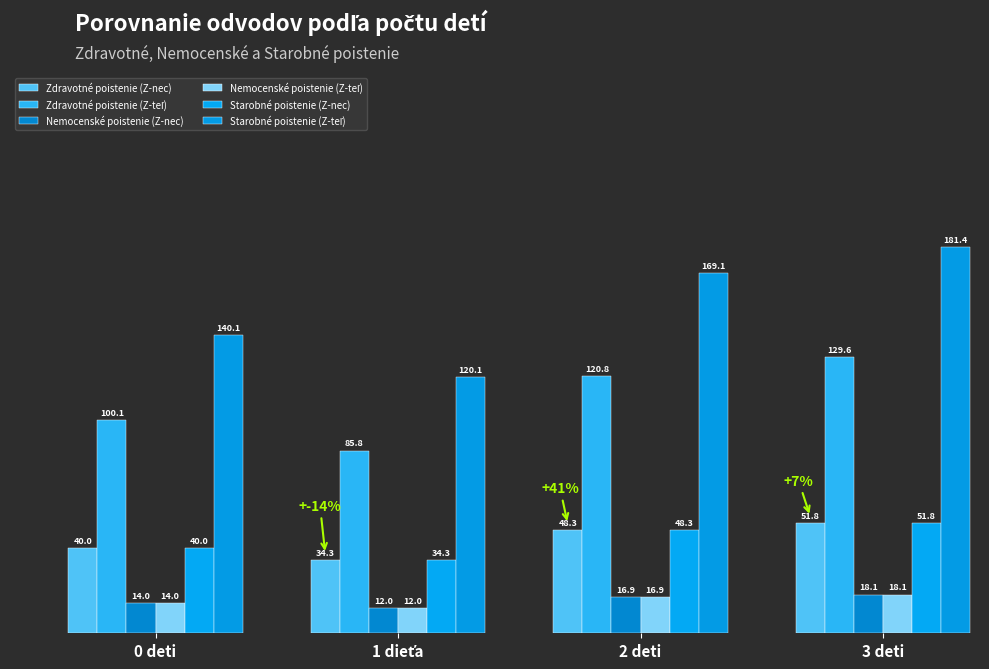

How many bars are there in total?

24